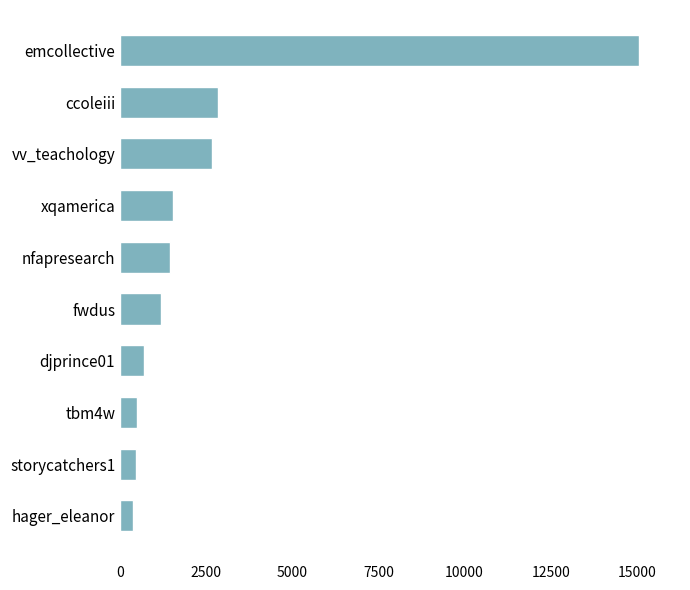

Does the chart contain any negative values?

No